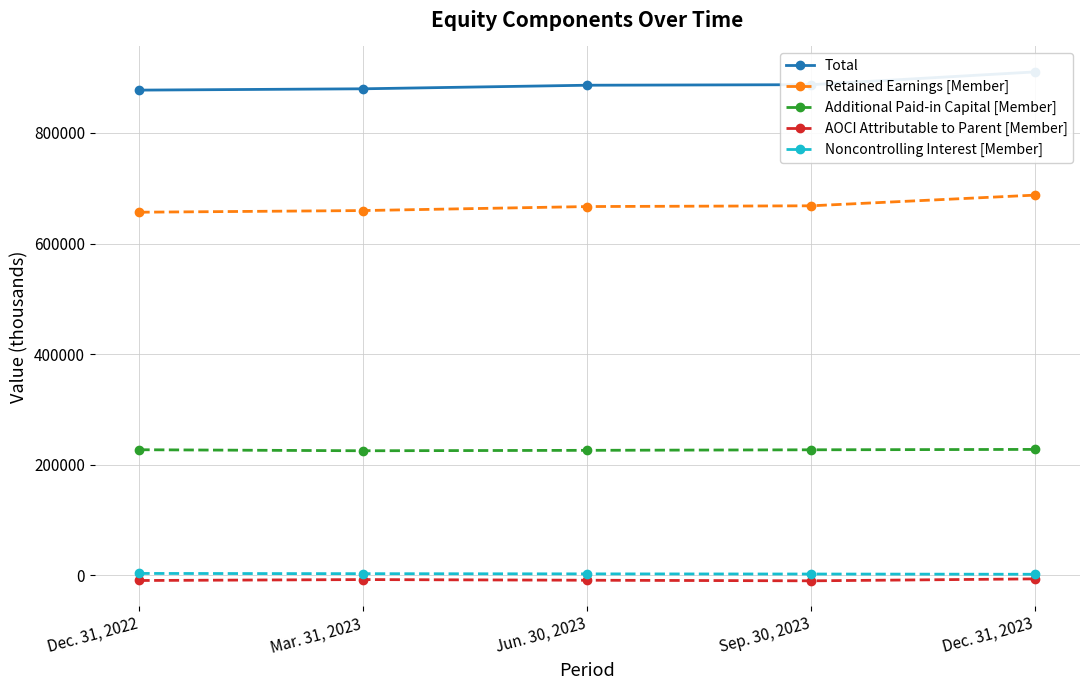

What value does the Additional Paid-in Capital [Member] series have at Mar. 31, 2023, to the nearest 10?

225150